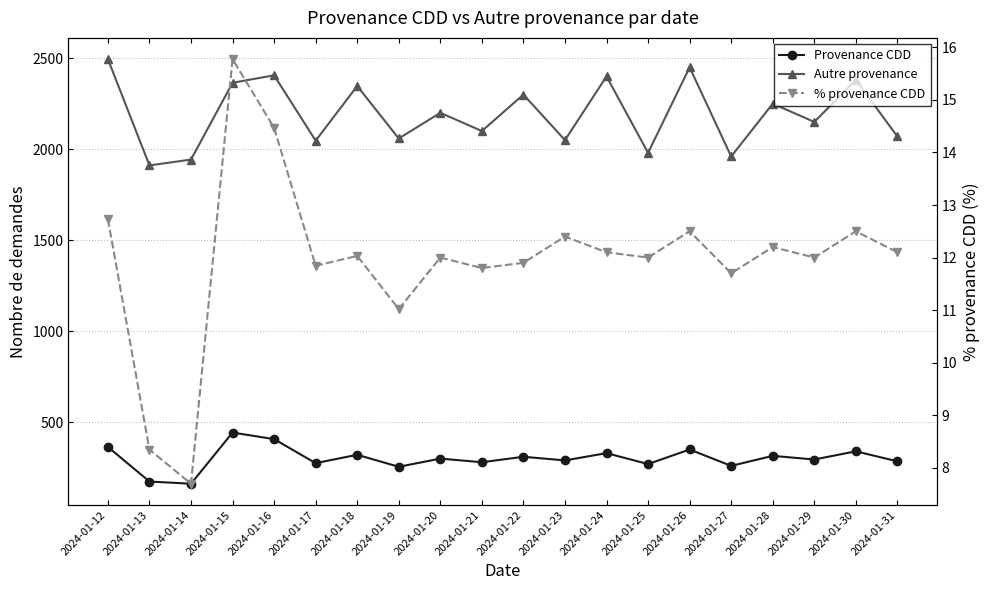

At which label is % provenance CDD closest to 11?

2024-01-19